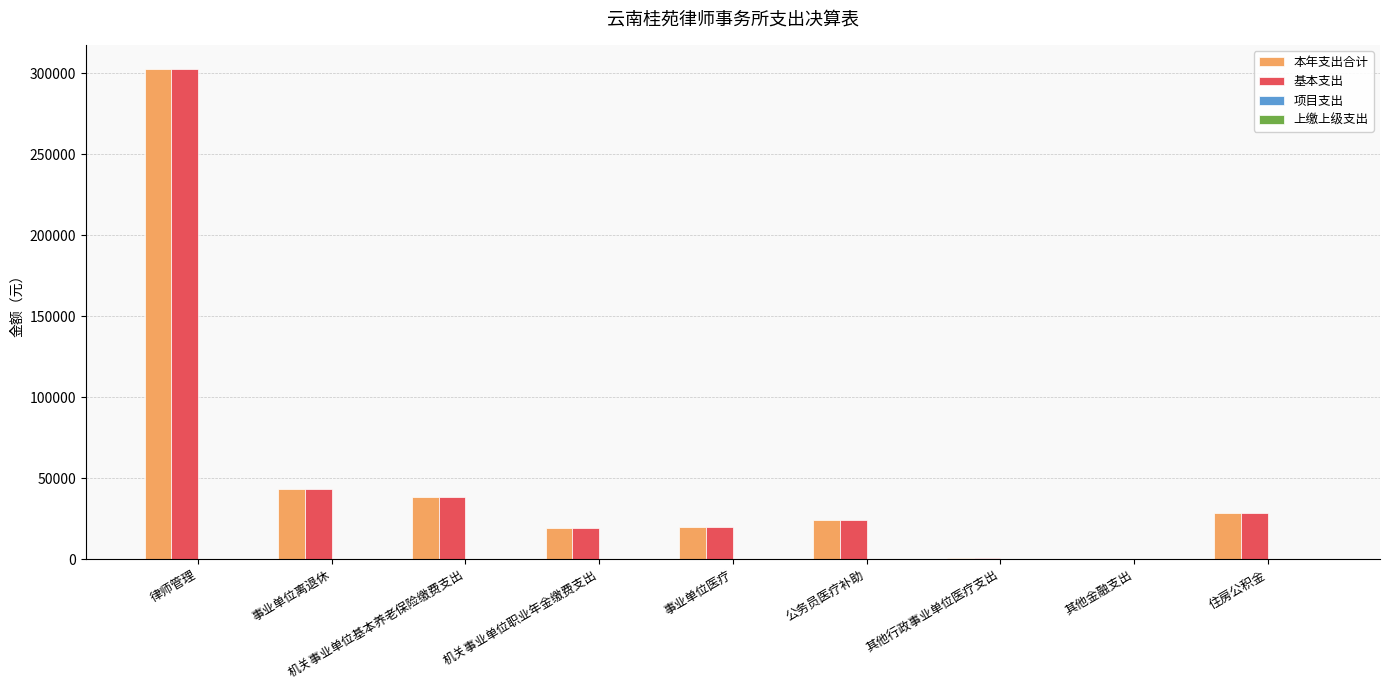

What is the total value across all series at 机关事业单位基本养老保险缴费支出?

76375.0